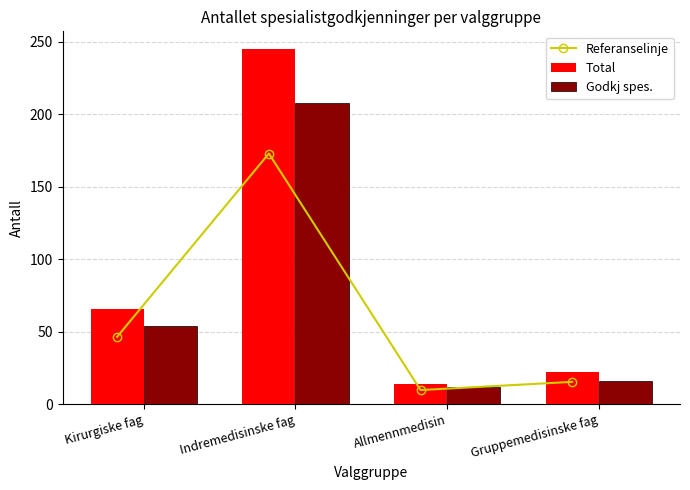

At which label does Referanselinje reach its peak?

Indremedisinske fag